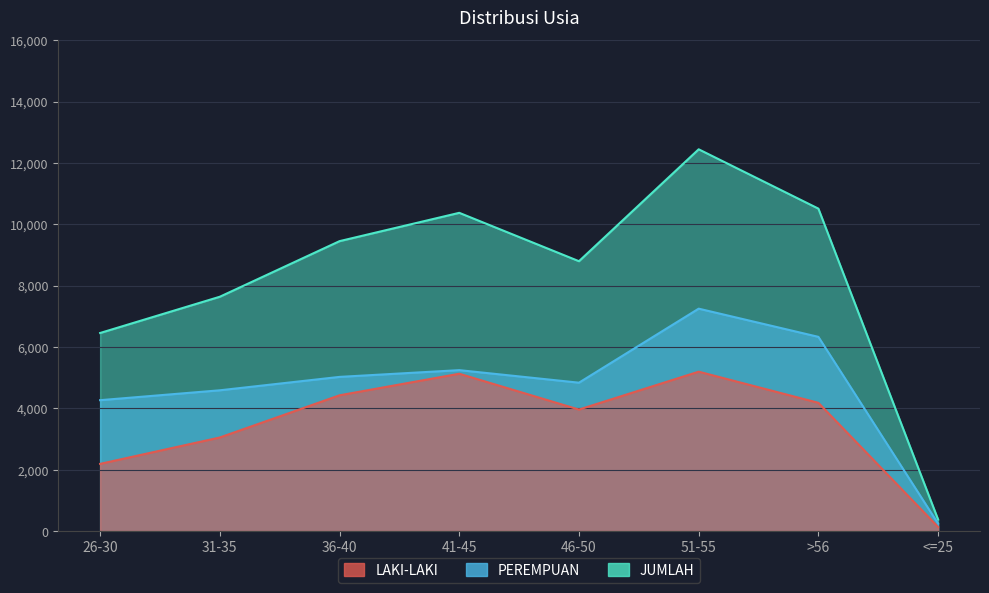

At which category is the sum across all series the highest?

51-55